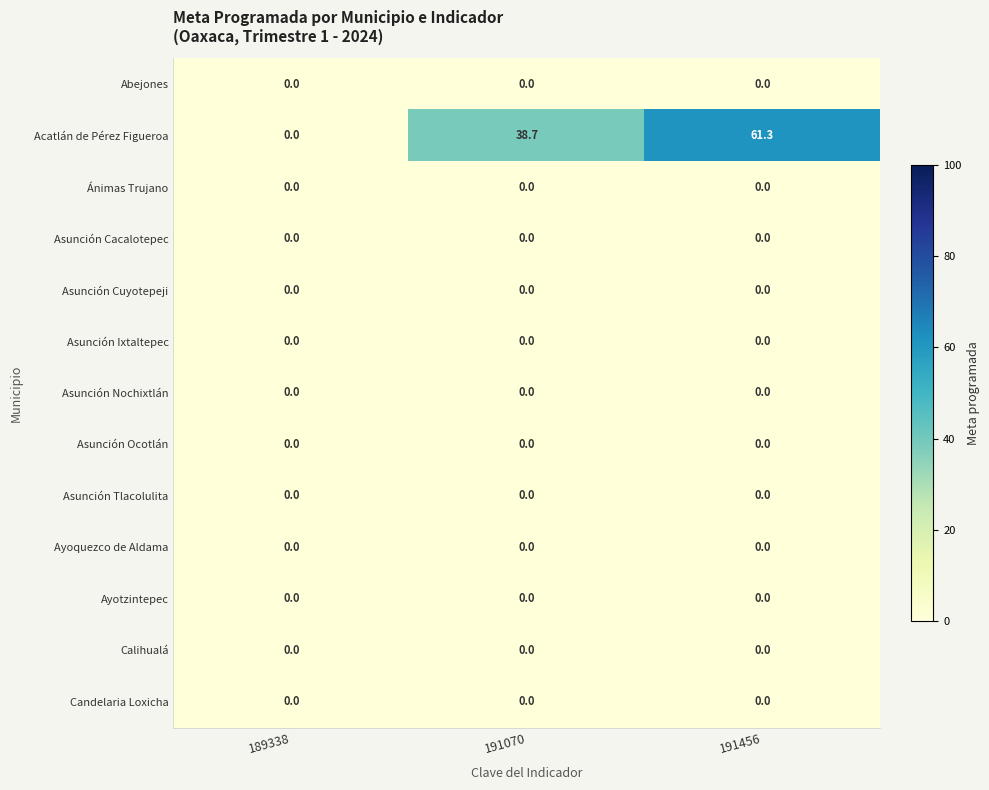

What is the total value across all series at 191070?

38.7